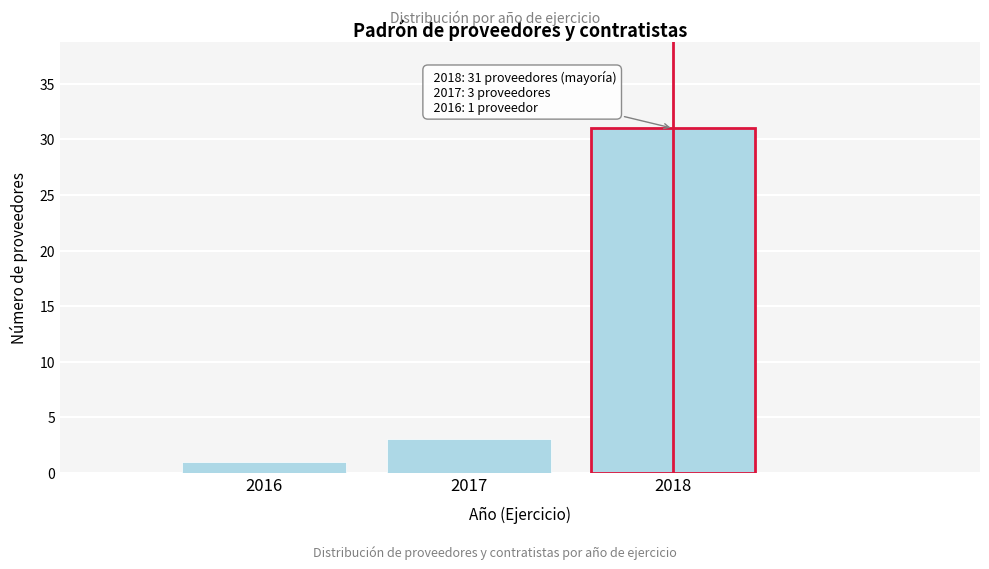

Reading left to right, list all the values displayed in this chart.

2016=1	2017=3	2018=31